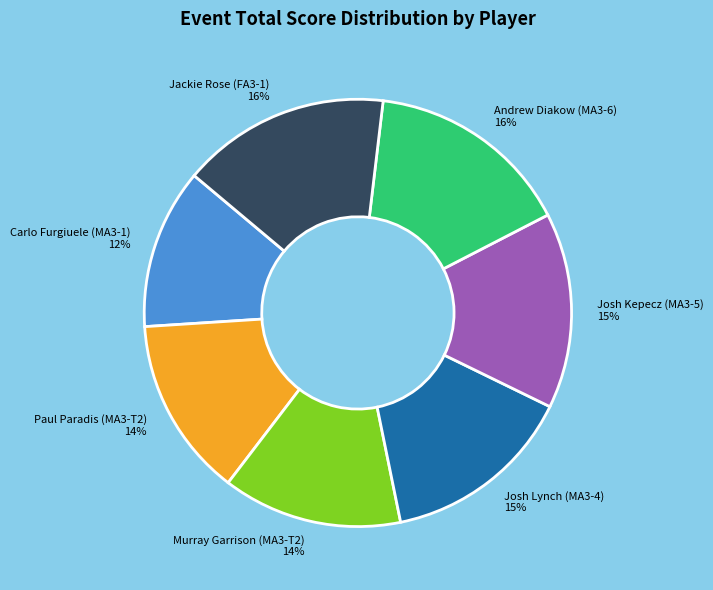

Count the number of slices in the pie.

7